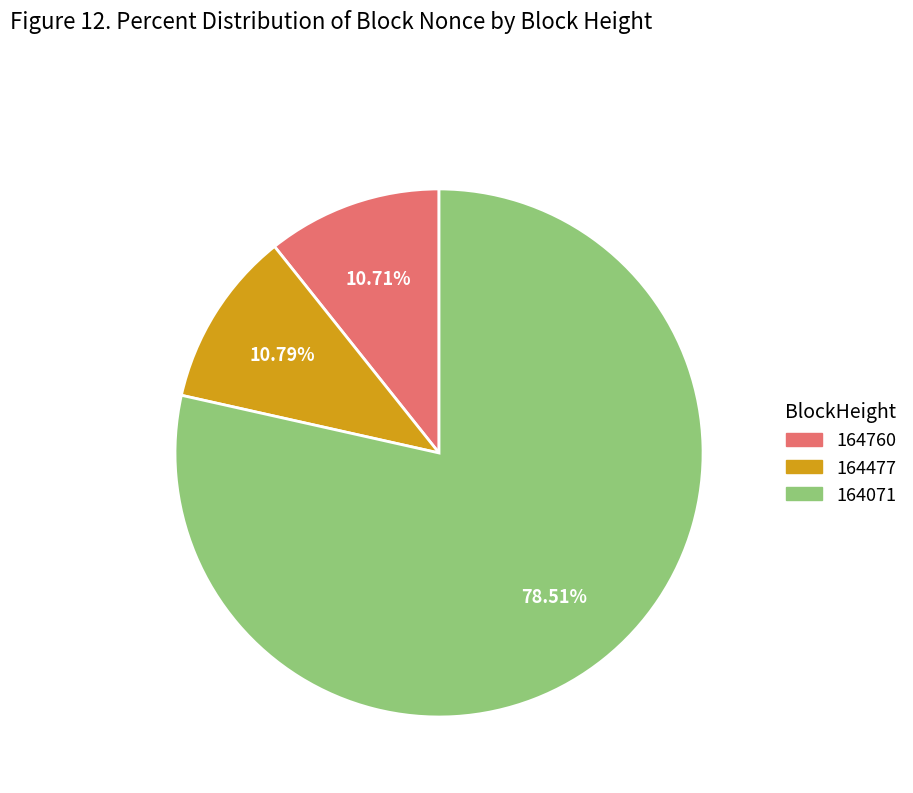

Which has a higher value, 164071 or 164477?

164071